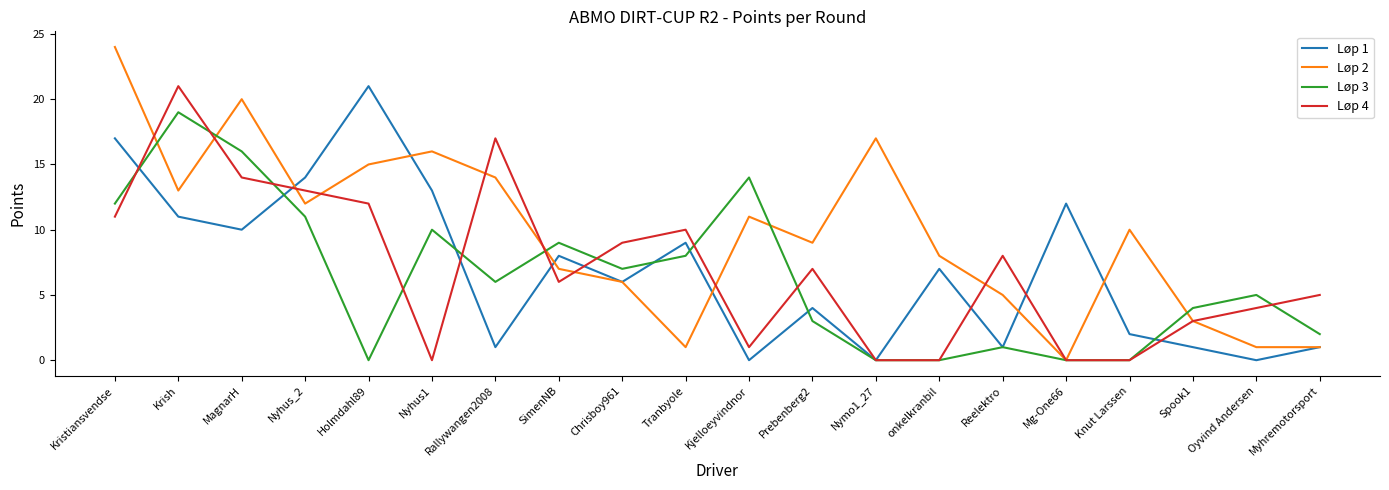

What is the difference between the highest and lowest values at Nymo1_27?

17